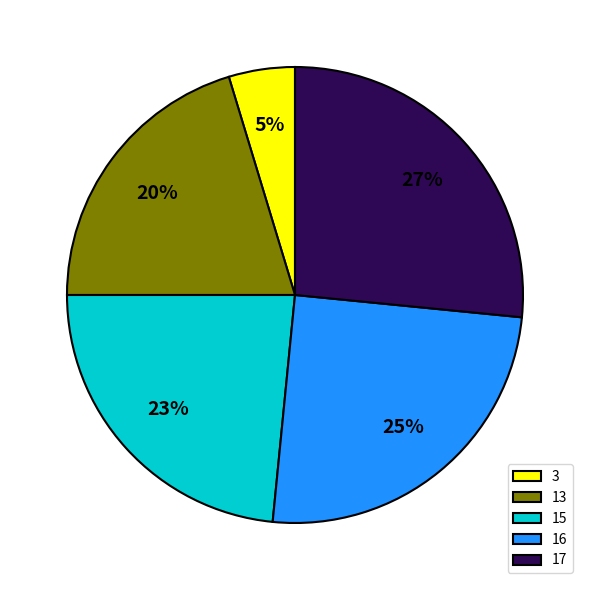

The 16 slice represents 14% of the pie. True or false?

False